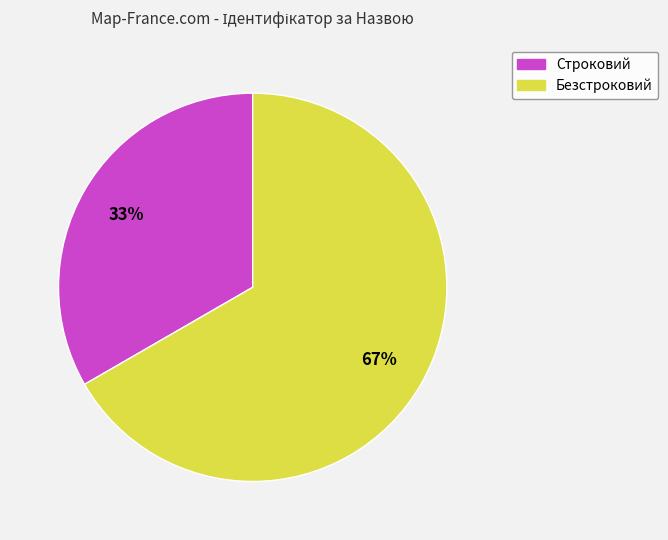

Is the sum of Безстроковий and Строковий greater than half?

Yes